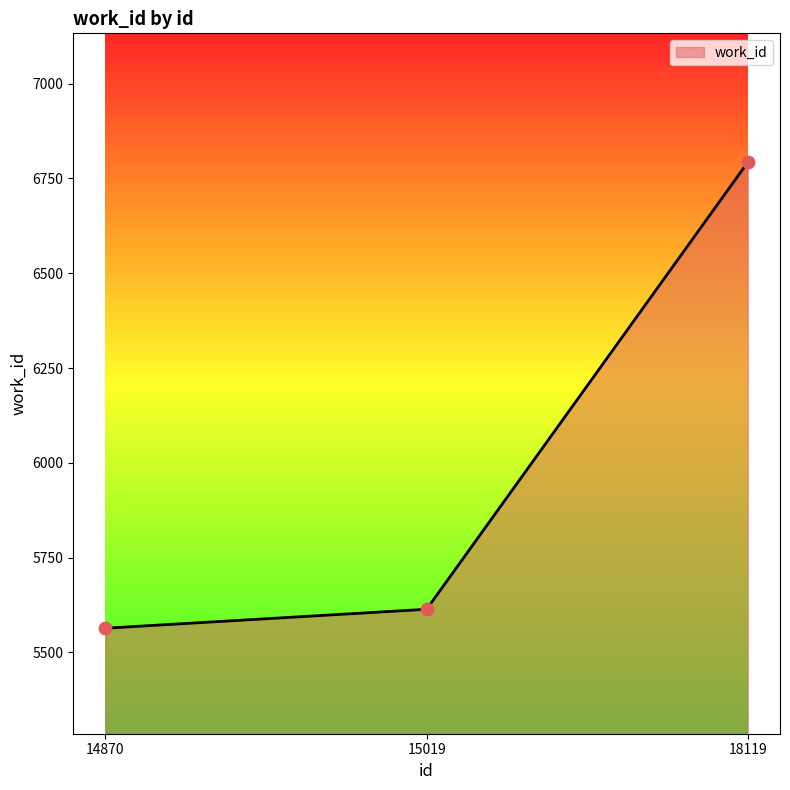

Approximately how many times larger is the value at 18119 compared to 14870?

1.2